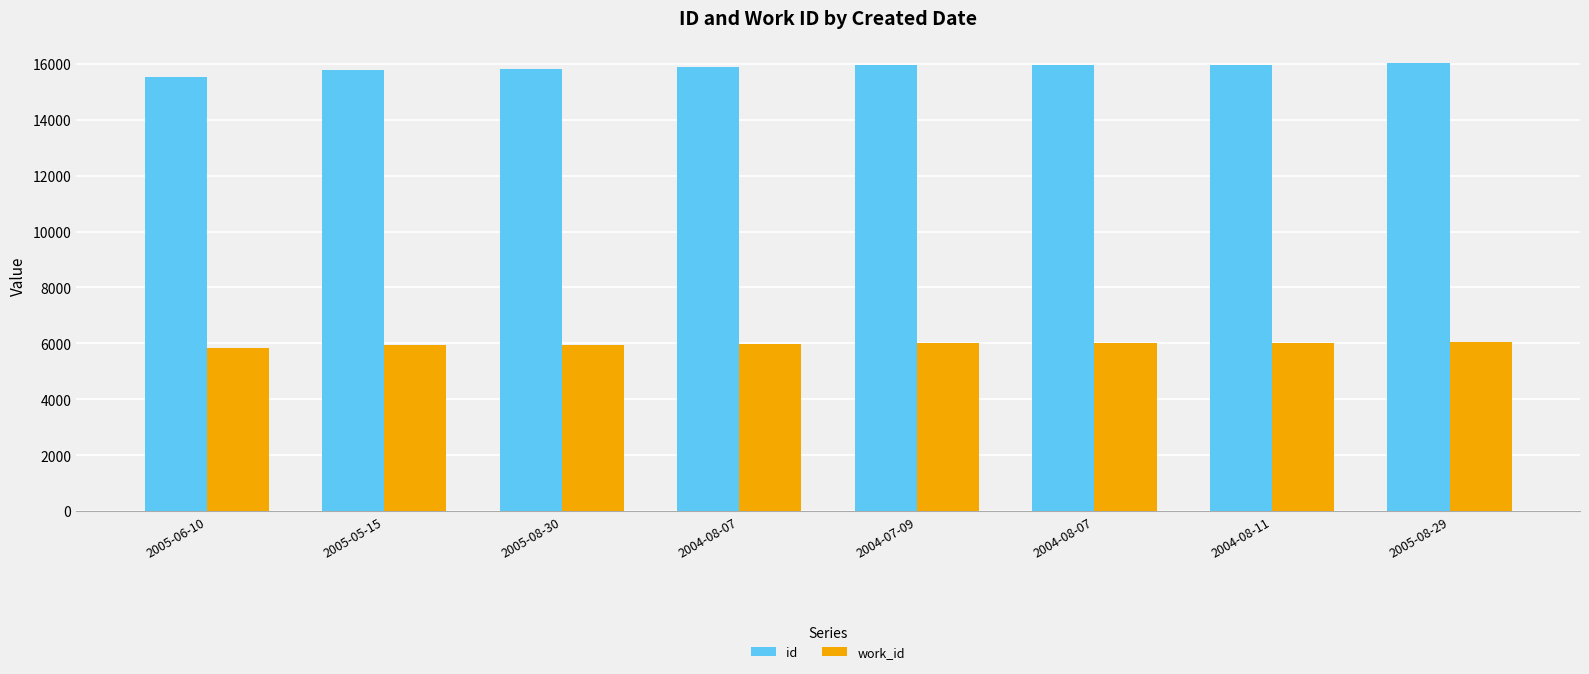

Reading left to right, extract all data points from this chart.

id: 2005-06-10=15532	2005-05-15=15780	2005-08-30=15797	2004-08-07=15888	2004-07-09=15965	2004-08-07=15968	2004-08-11=15970	2005-08-29=16022
work_id: 2005-06-10=5818	2005-05-15=5951	2005-08-30=5951	2004-08-07=5977	2004-07-09=6008	2004-08-07=6009	2004-08-11=6011	2005-08-29=6038